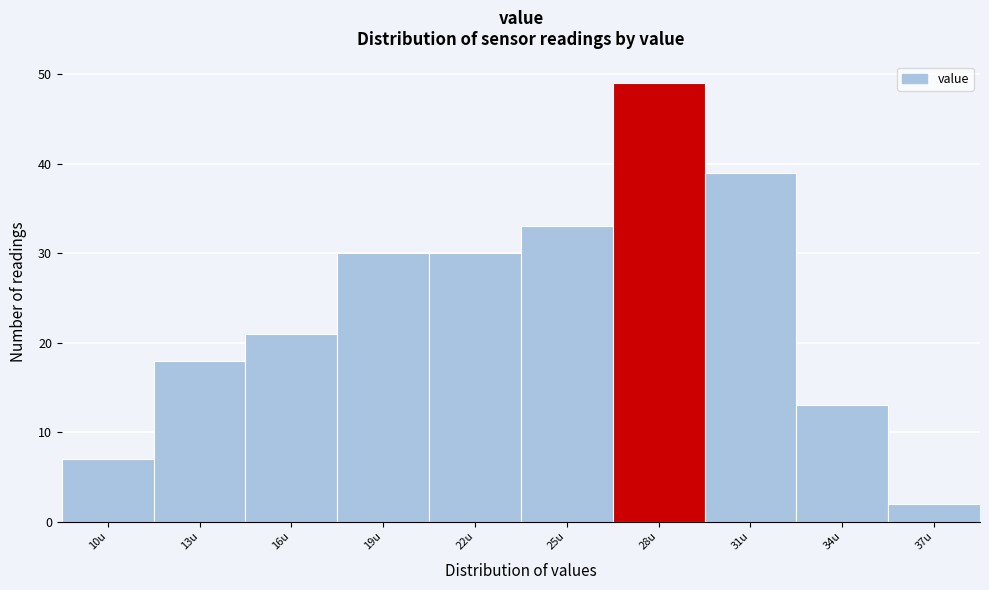

Reading right to left, list all the values displayed in this chart.

2	13	39	49	33	30	30	21	18	7